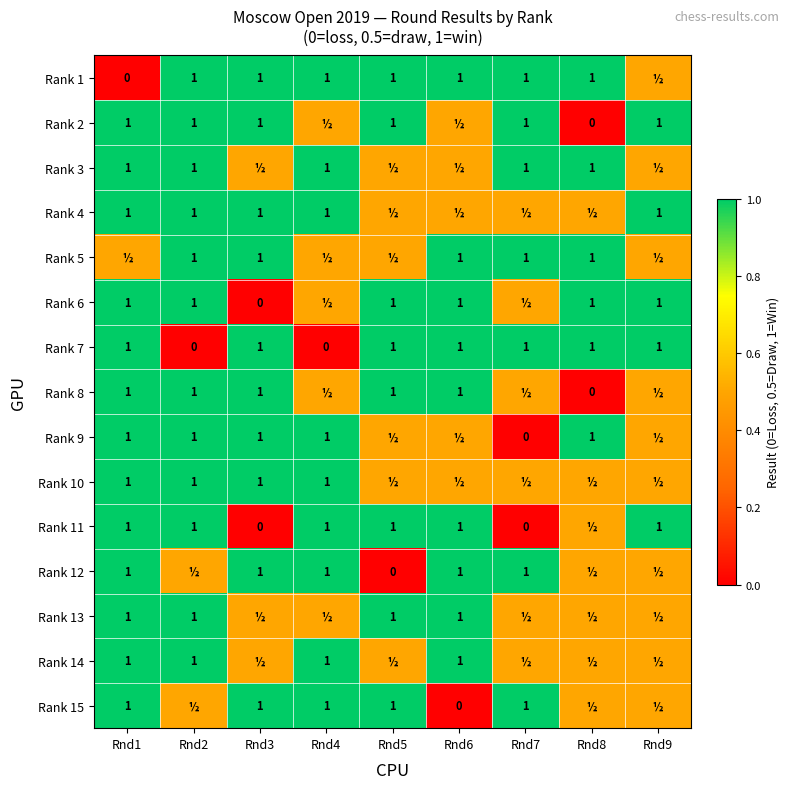

The Rank 7 series shows 0.4 at Rnd9. True or false?

False